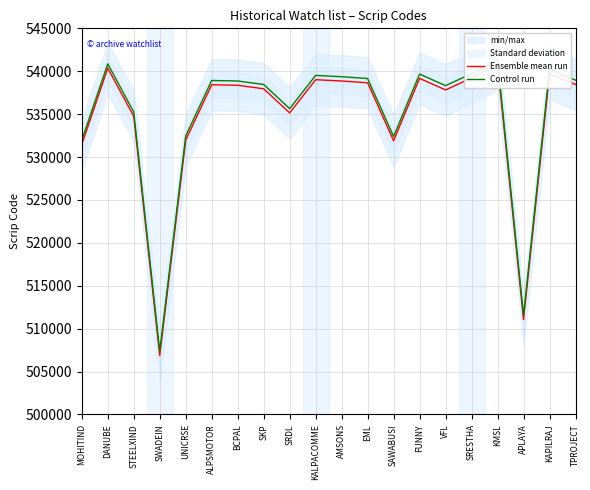

Reading left to right, transcribe all the data shown in this chart.

Ensemble mean run: 531453	540361	534748	506863	531963	538423	538364	537954	535141	539014	538861	538653	531893	539169	537820	539217	540812	511064	539679	538464
Control run: 531953	540861	535248	507363	532463	538923	538864	538454	535641	539514	539361	539153	532393	539669	538320	539717	541312	511564	540179	538964